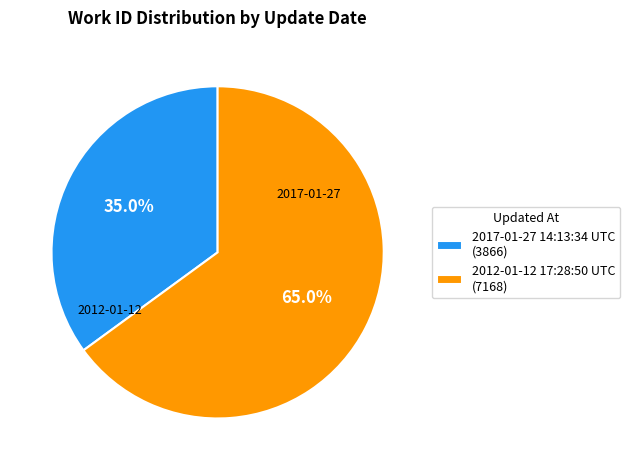

To the nearest percent, what is the combined percentage of 2017-01-27 14:13:34 UTC and 2012-01-12 17:28:50 UTC?

100%